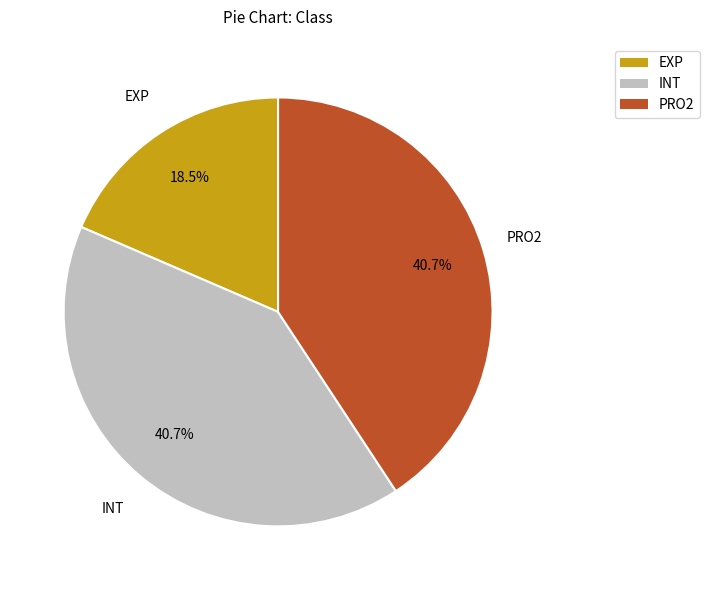

What is the total percentage of EXP and PRO2?

59.3%